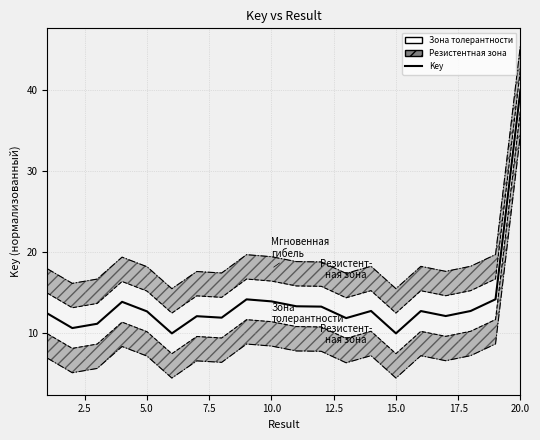

Does the chart have visible grid lines?

Yes